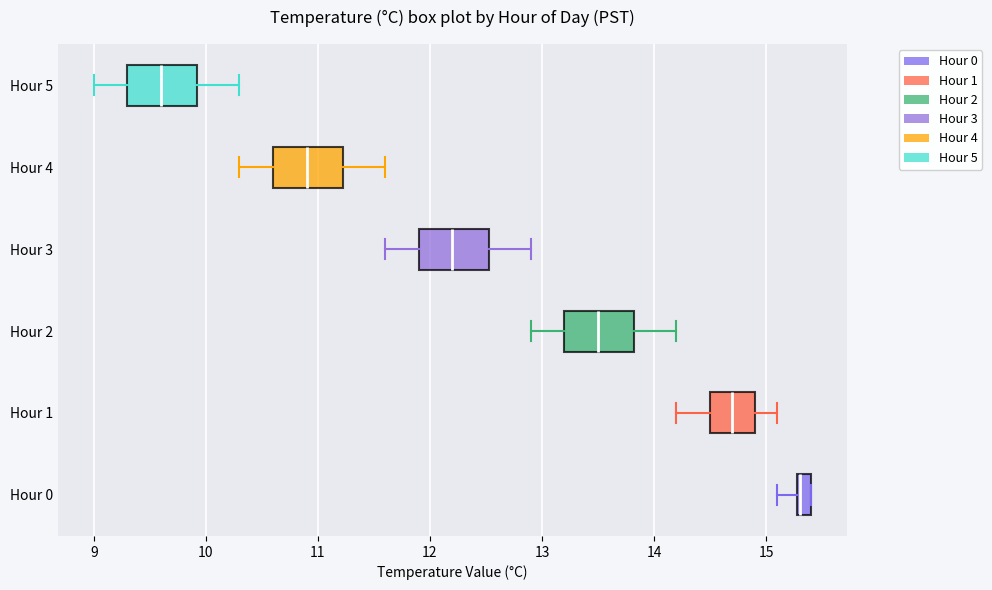

Where is the right edge of the box for Hour 3 on the x-axis? The values are not printed on the chart, so give them approximately, as read against the axis.

12.5